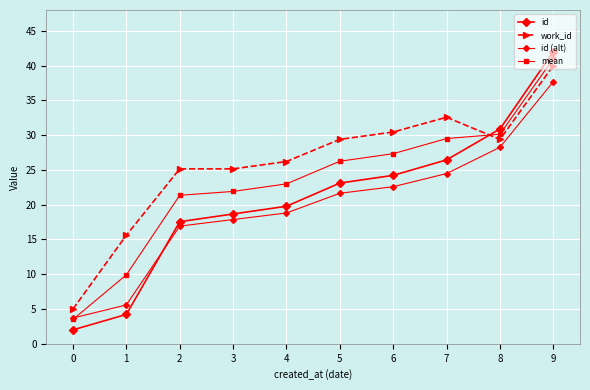

How many values in the mean series are below 26?

5